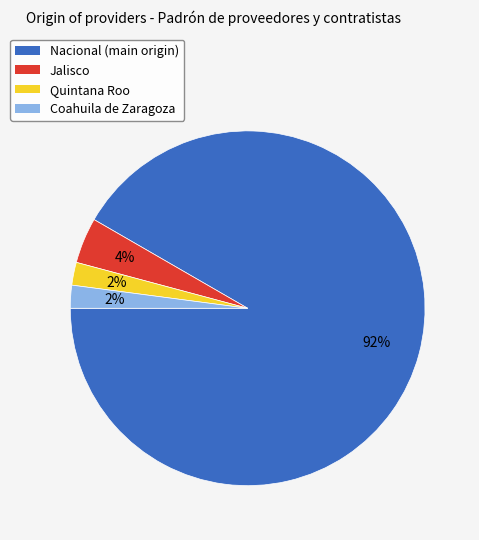

Is there any slice that represents more than half of the pie?

Yes